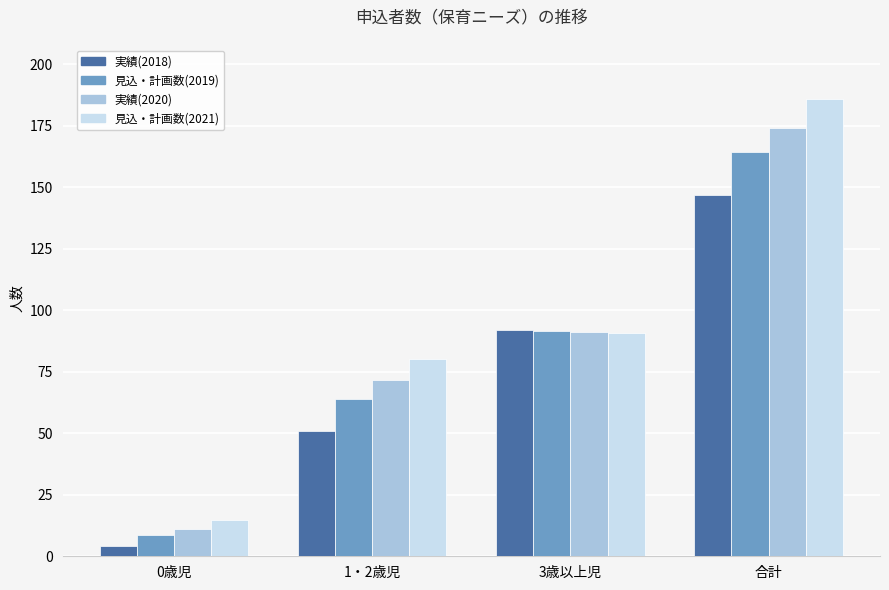

What are all the series names shown in the legend?

実績(2018), 見込・計画数(2019), 実績(2020), 見込・計画数(2021)